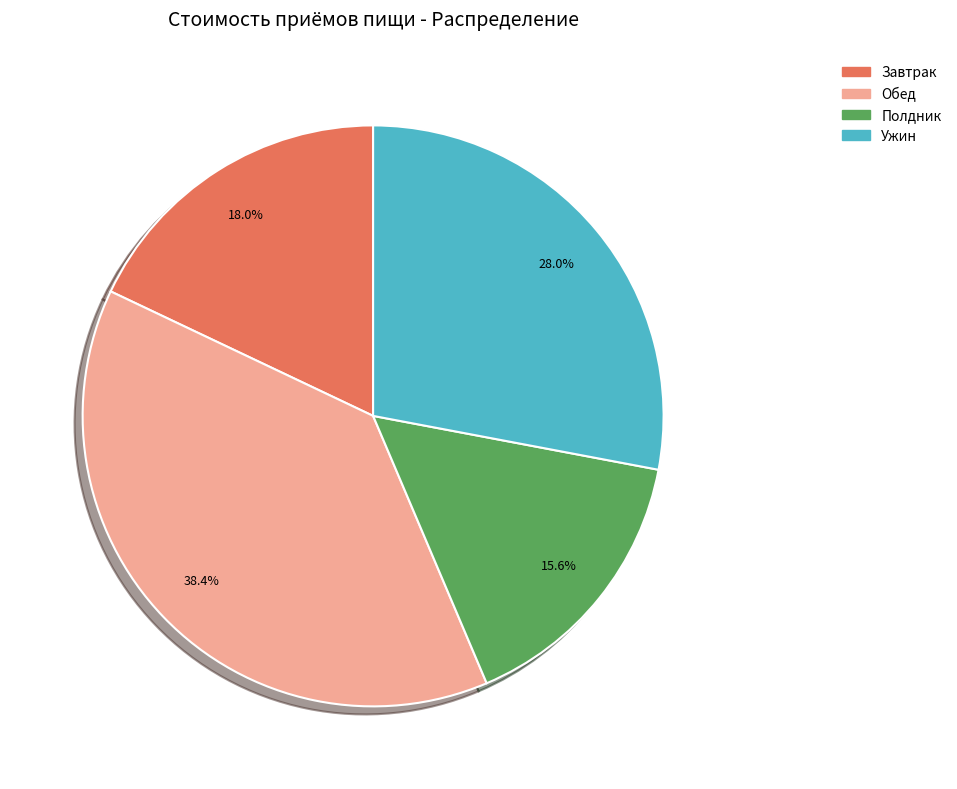

To the nearest percent, what is the combined percentage of Ужин and Обед?

66%